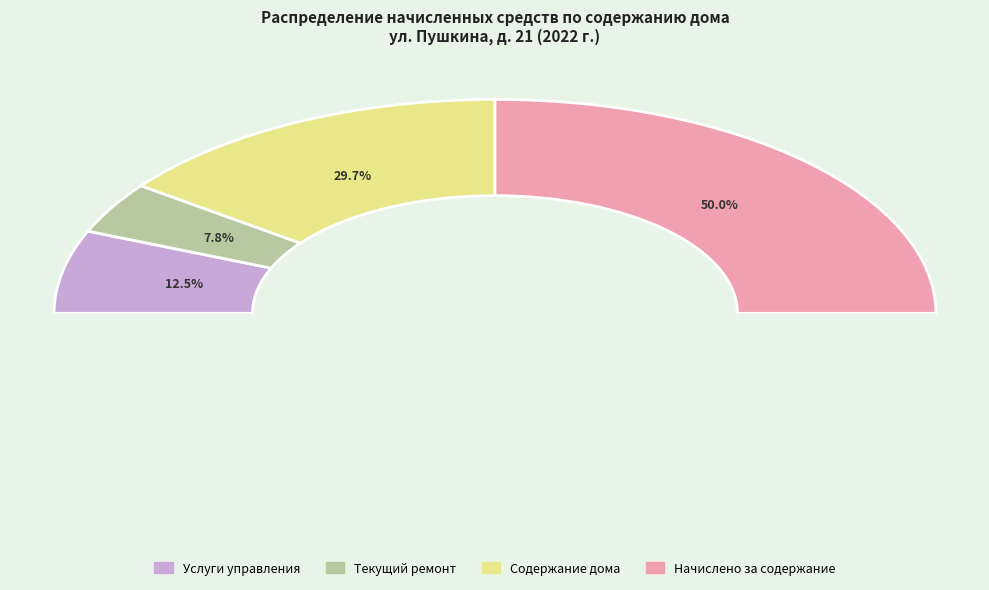

Which slice is the largest?

Начислено за содержание